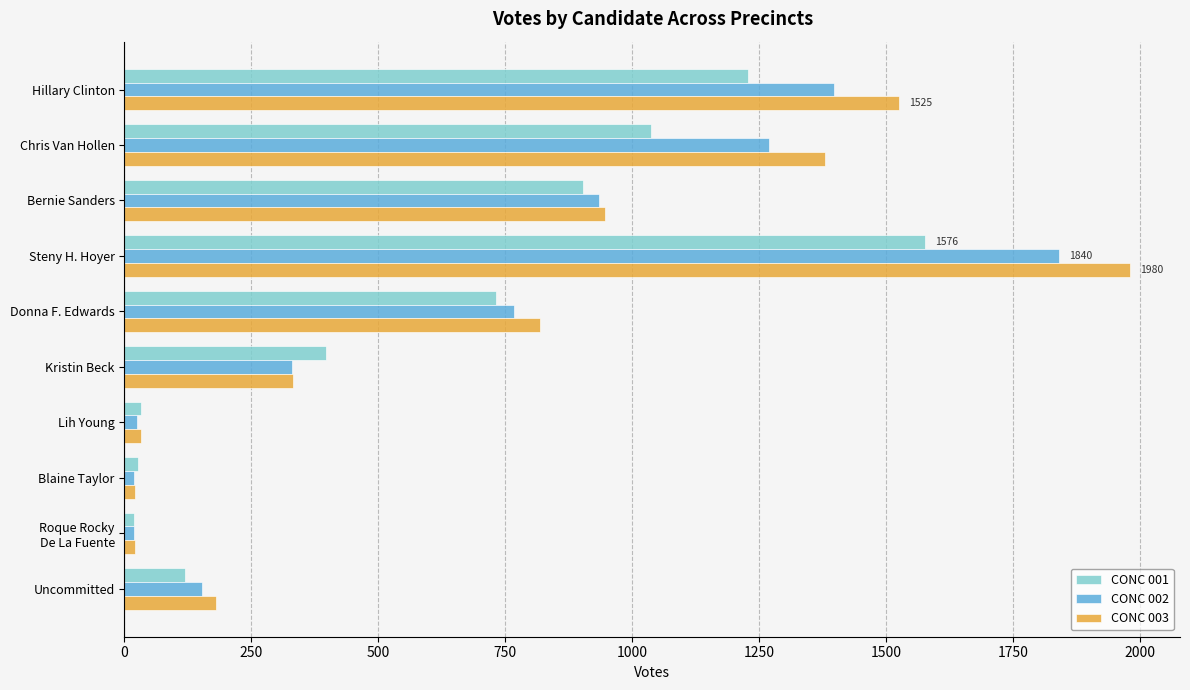

How many distinct data groups are displayed?

3